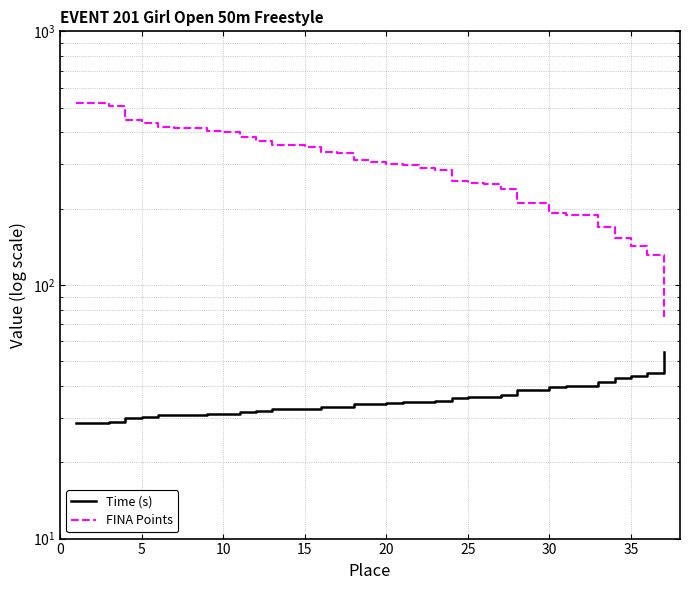

Where is FINA Points nearest to the value 298?

20